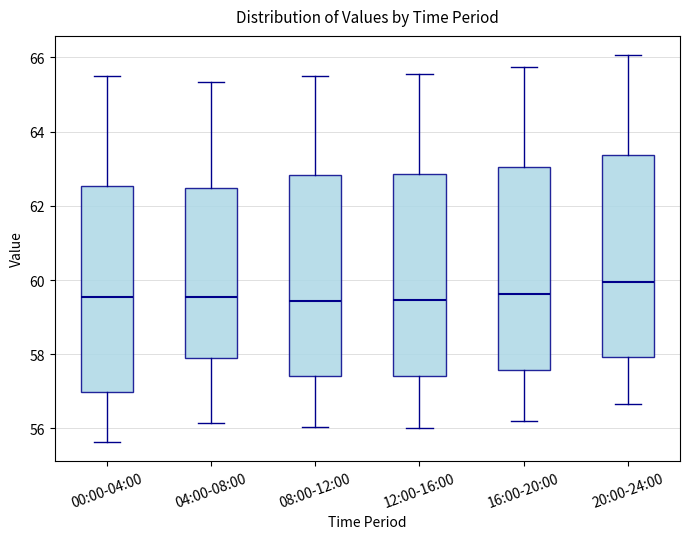

Where is the lower edge of the box for 12:00-16:00 on the y-axis? The values are not printed on the chart, so give them approximately, as read against the axis.

57.4